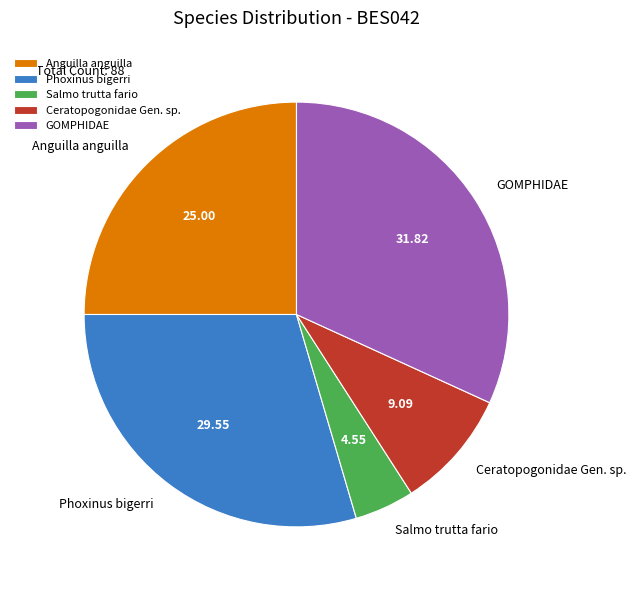

Rank the categories by value from highest to lowest.

GOMPHIDAE, Phoxinus bigerri, Anguilla anguilla, Ceratopogonidae Gen. sp., Salmo trutta fario